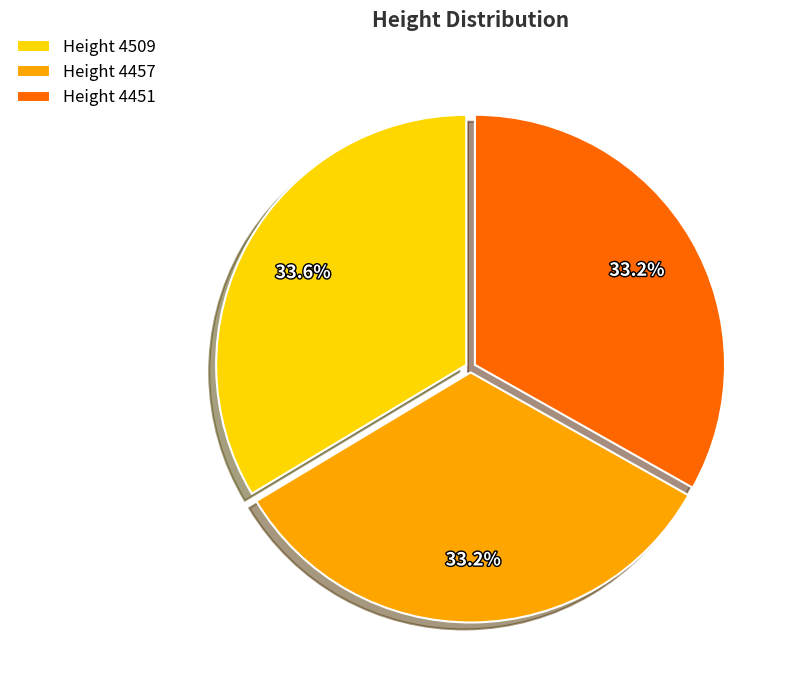

Combined, do Height 4457 and Height 4509 account for over 50%?

Yes